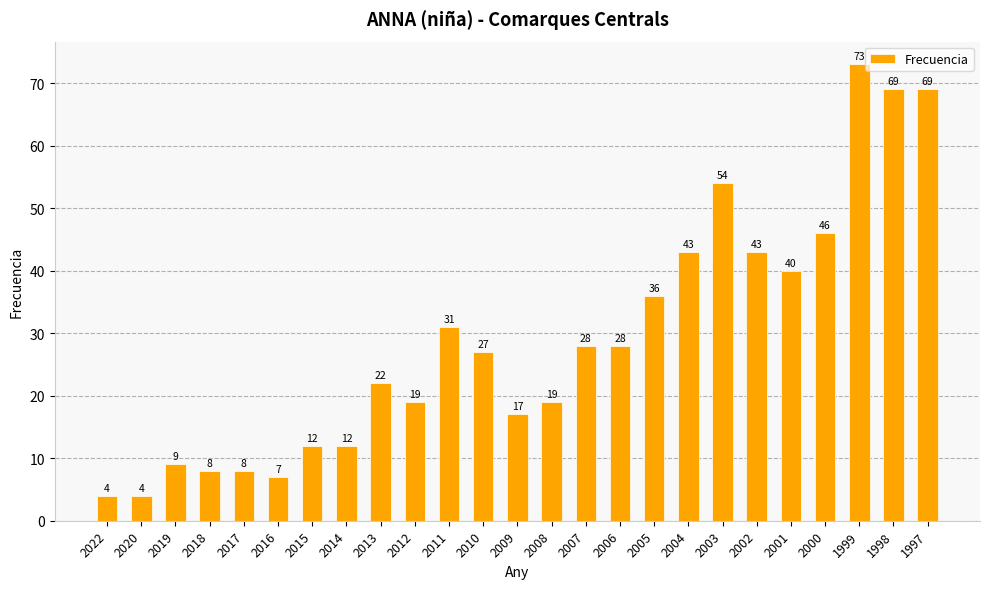

The value at 2011 is 31. True or false?

True